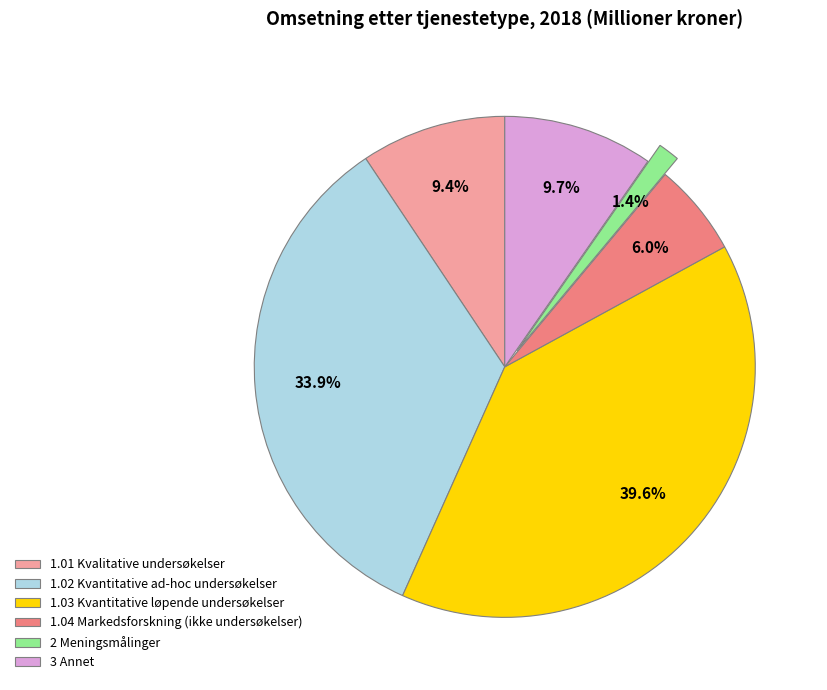

To the nearest percent, what is the combined percentage of 1.04 Markedsforskning (ikke undersøkelser) and 3 Annet?

16%